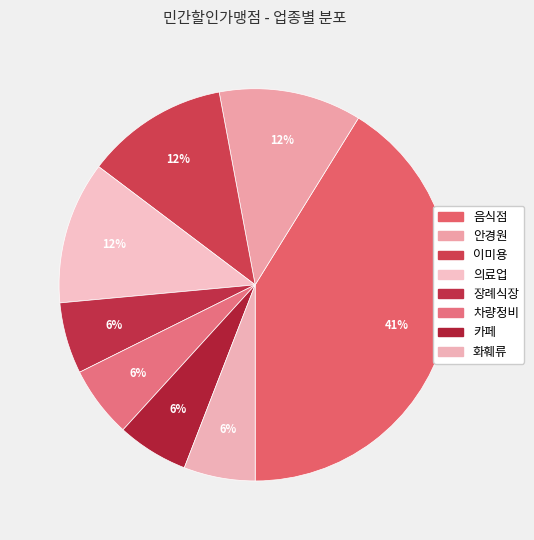

Is it true that 차량정비 is 15% of the pie?

False